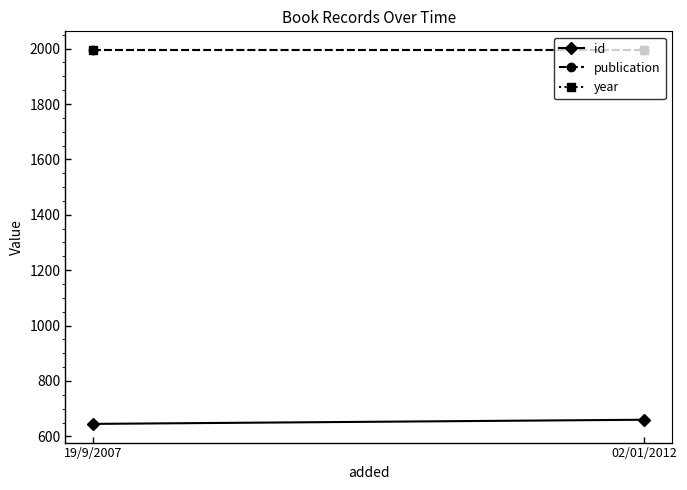

At how many categories does at least one series exceed 742?

2